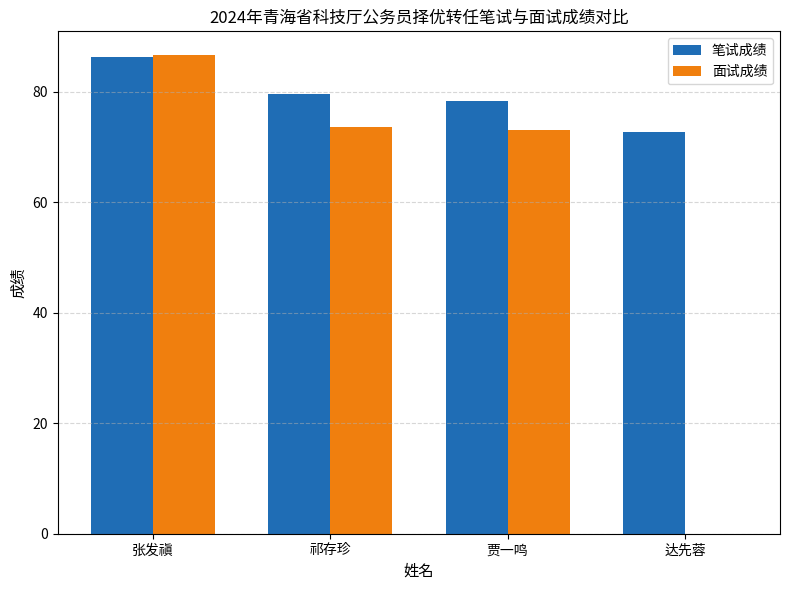

The value of 笔试成绩 at 祁存珍 is 79.7. True or false?

True